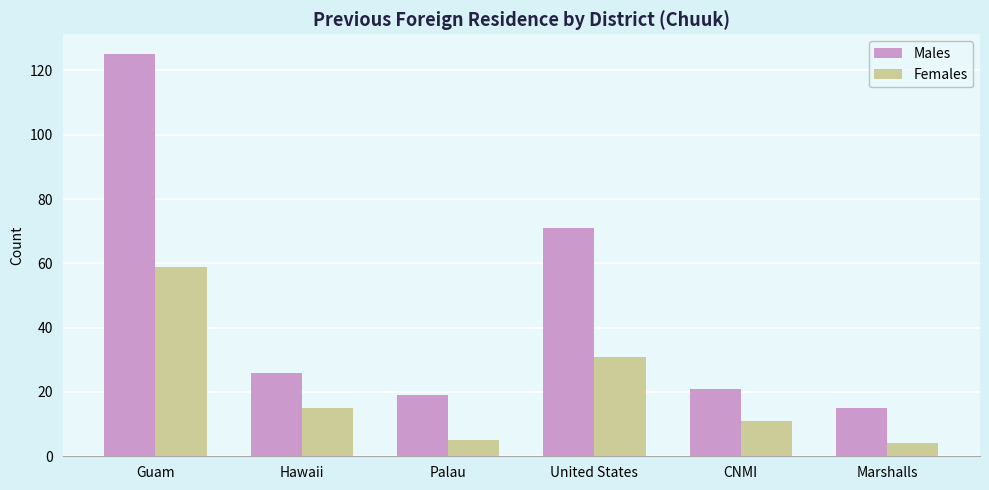

What is the difference between the second highest and minimum values in the Females series?

27